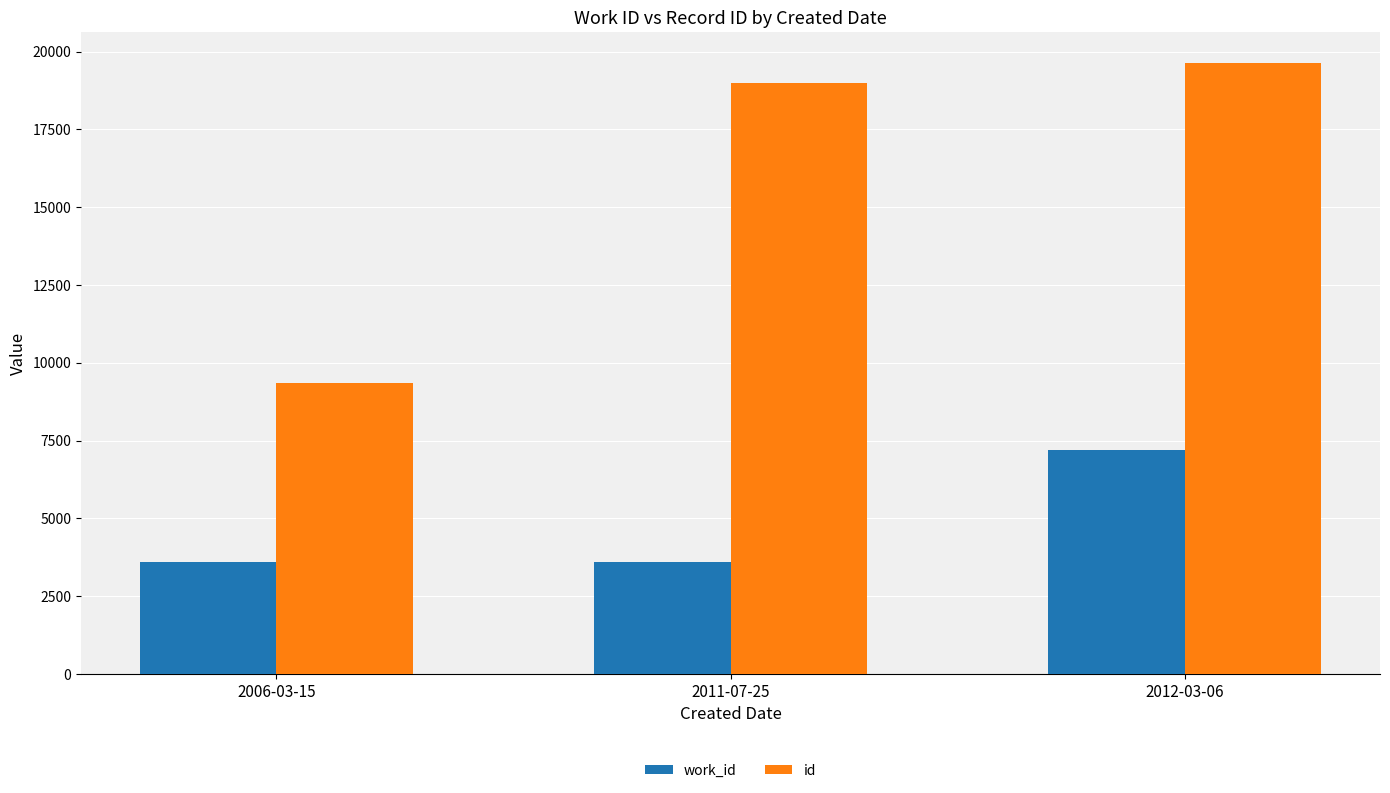

Is it true that id equals 4857 at 2006-03-15?

False